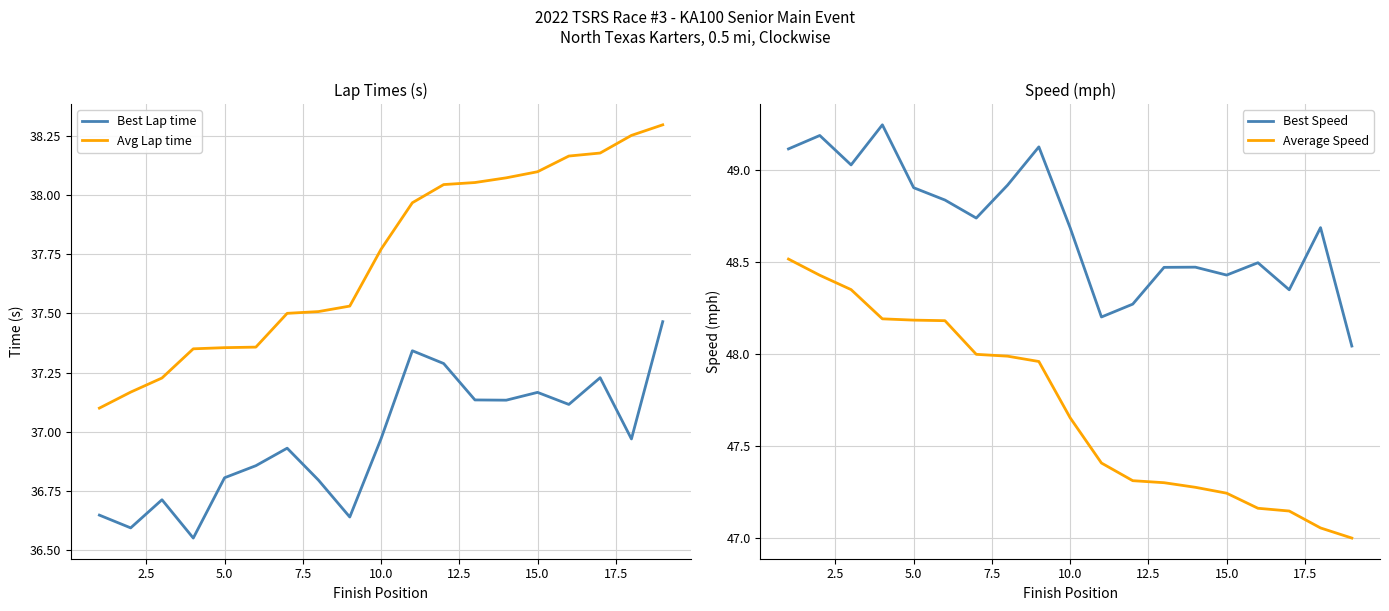

Is it true that Best Lap time equals 10.4 at 10.0?

False